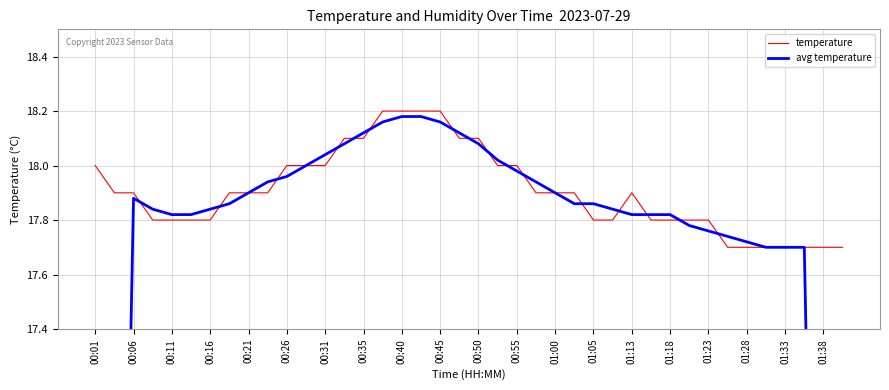

The temperature series shows 17.9 at 01:00. True or false?

True